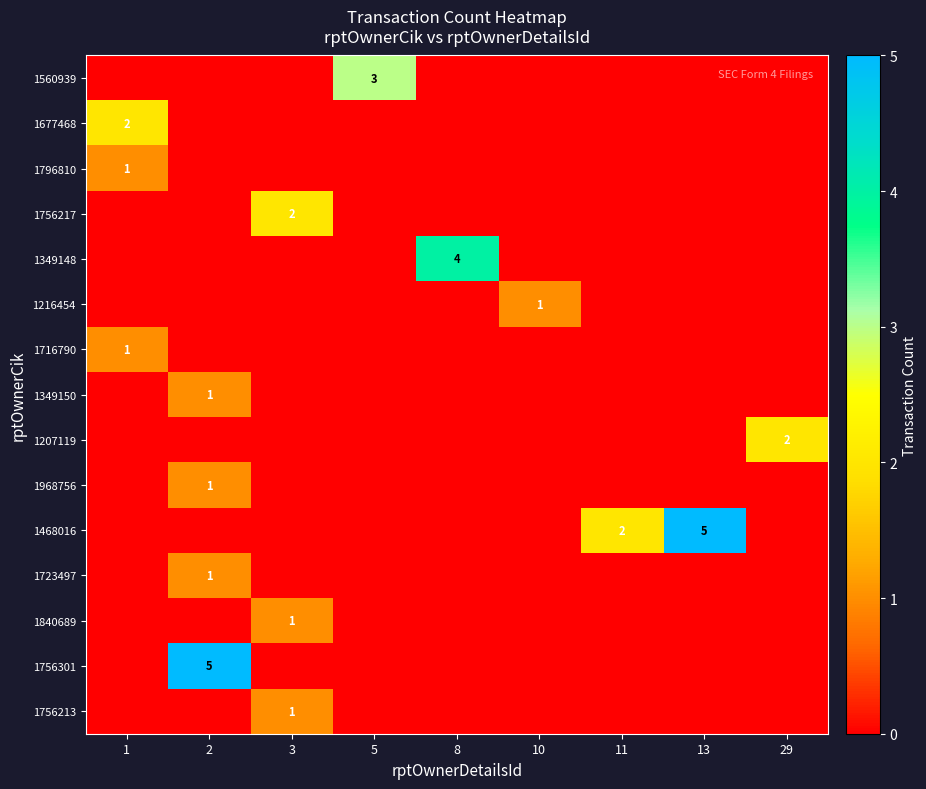

True or false: 1796810 has a value of 2 at 1.

False